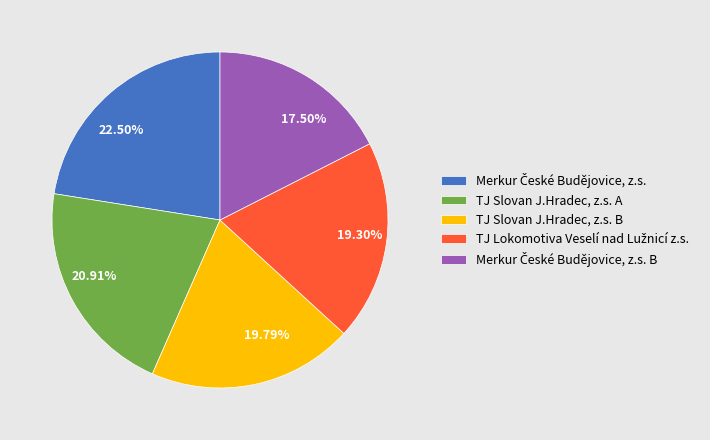

Is TJ Slovan J.Hradec, z.s. B the majority of the pie?

No